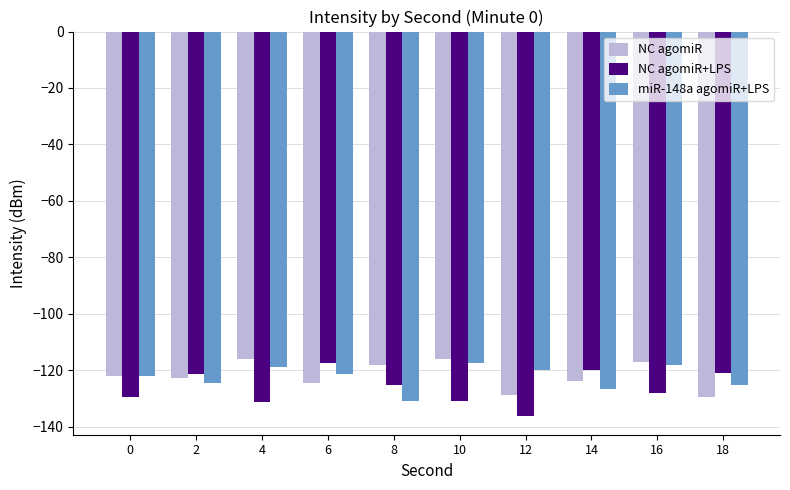

The NC agomiR series shows -36.9 at 2. True or false?

False